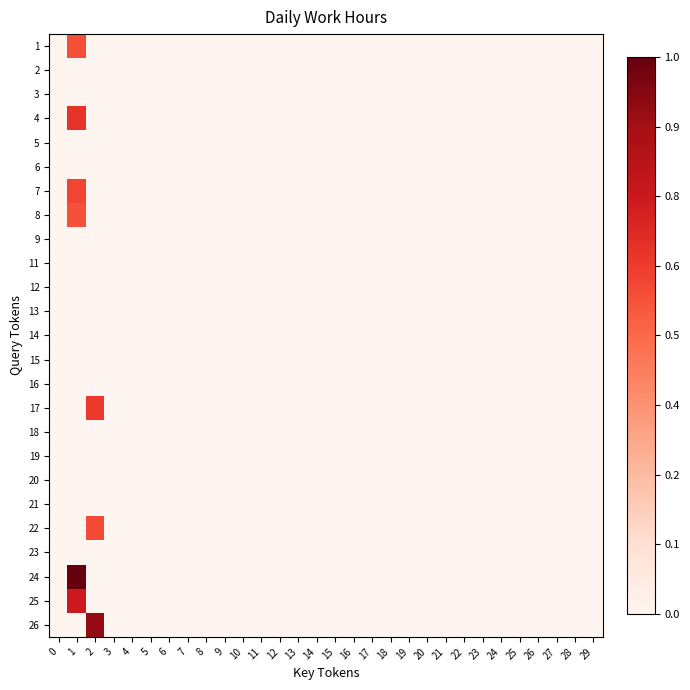

Which has a higher value, 21 or 25?

21